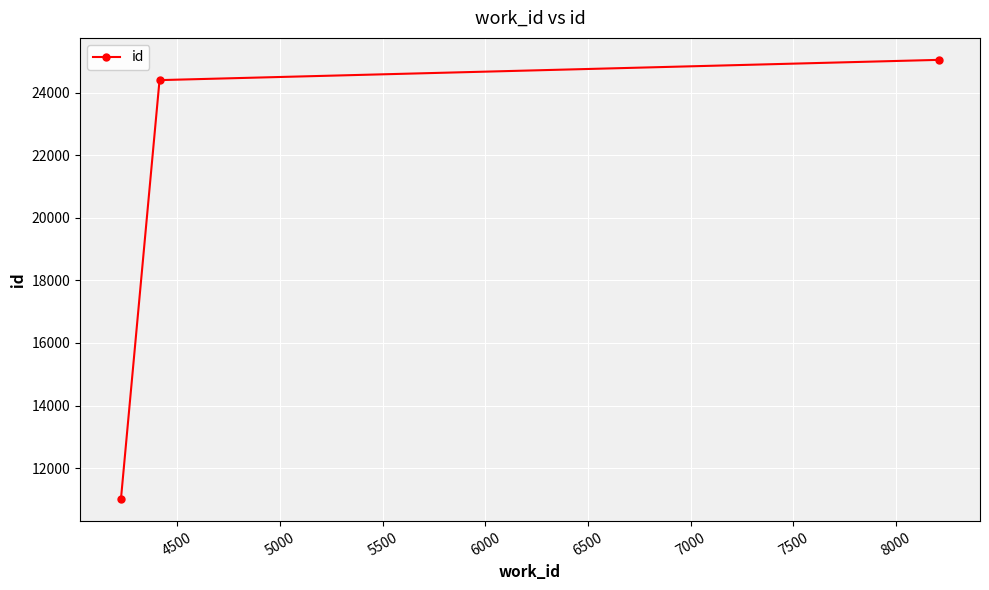

How many categories are shown in the chart?

3